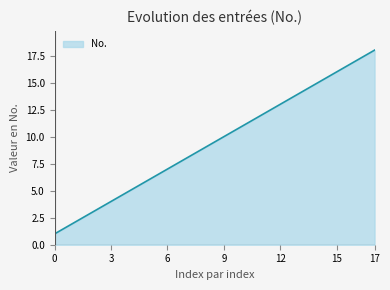

What is the sum of all values?

171